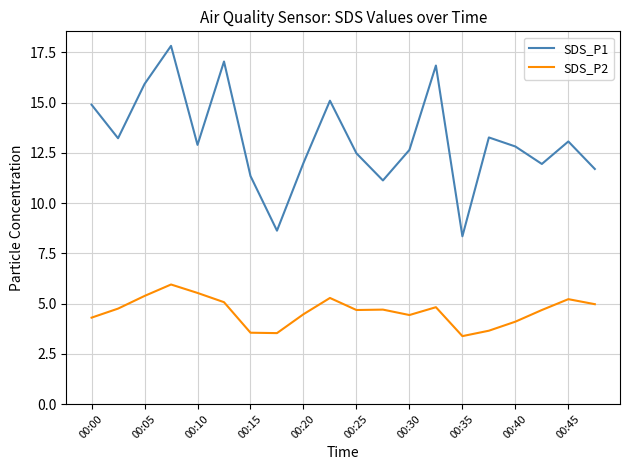

Is this an area chart (filled region under the line)?

No